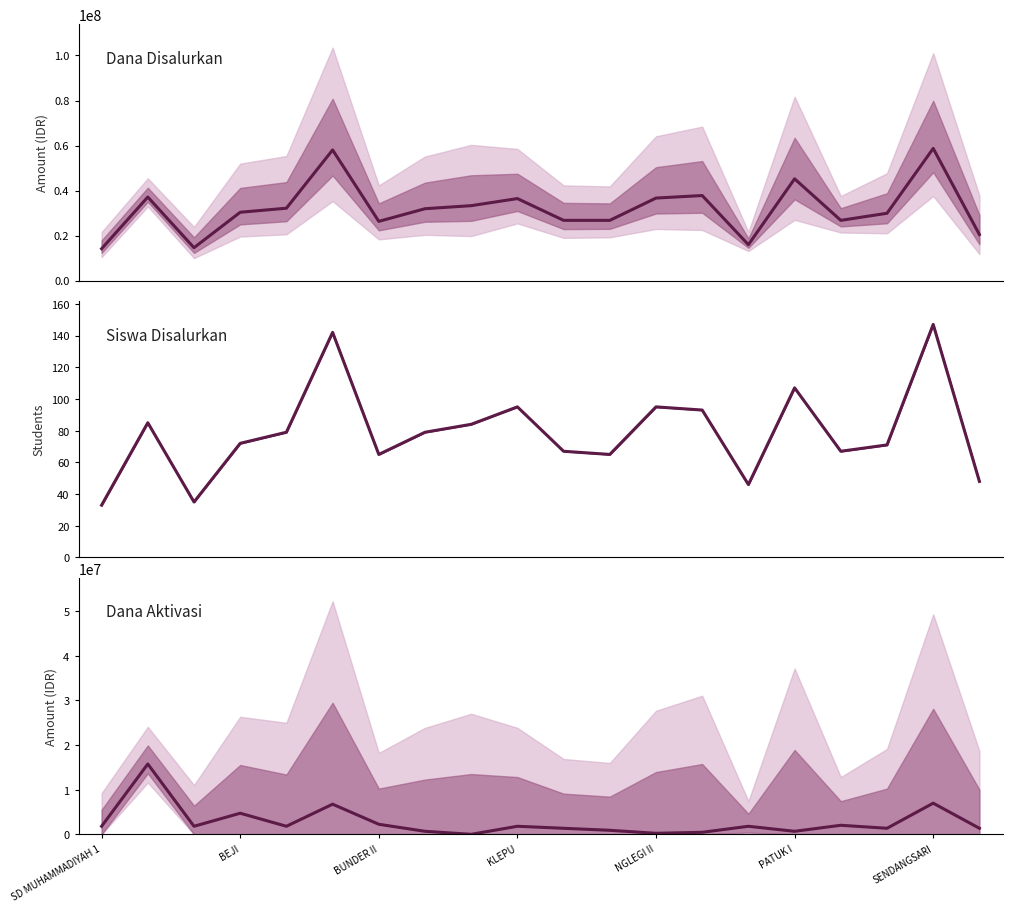

True or false: Siswa Disalurkan and Dana Disalurkan cross at least once.

False